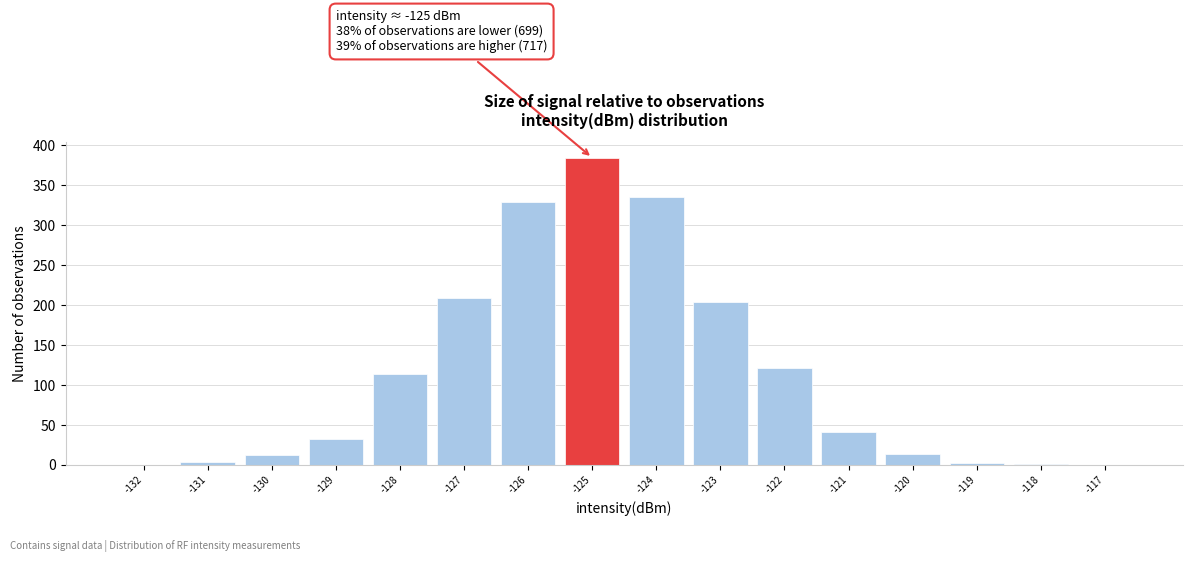

Over which range of the x-axis is the bar tallest?

-125.5 to -124.5